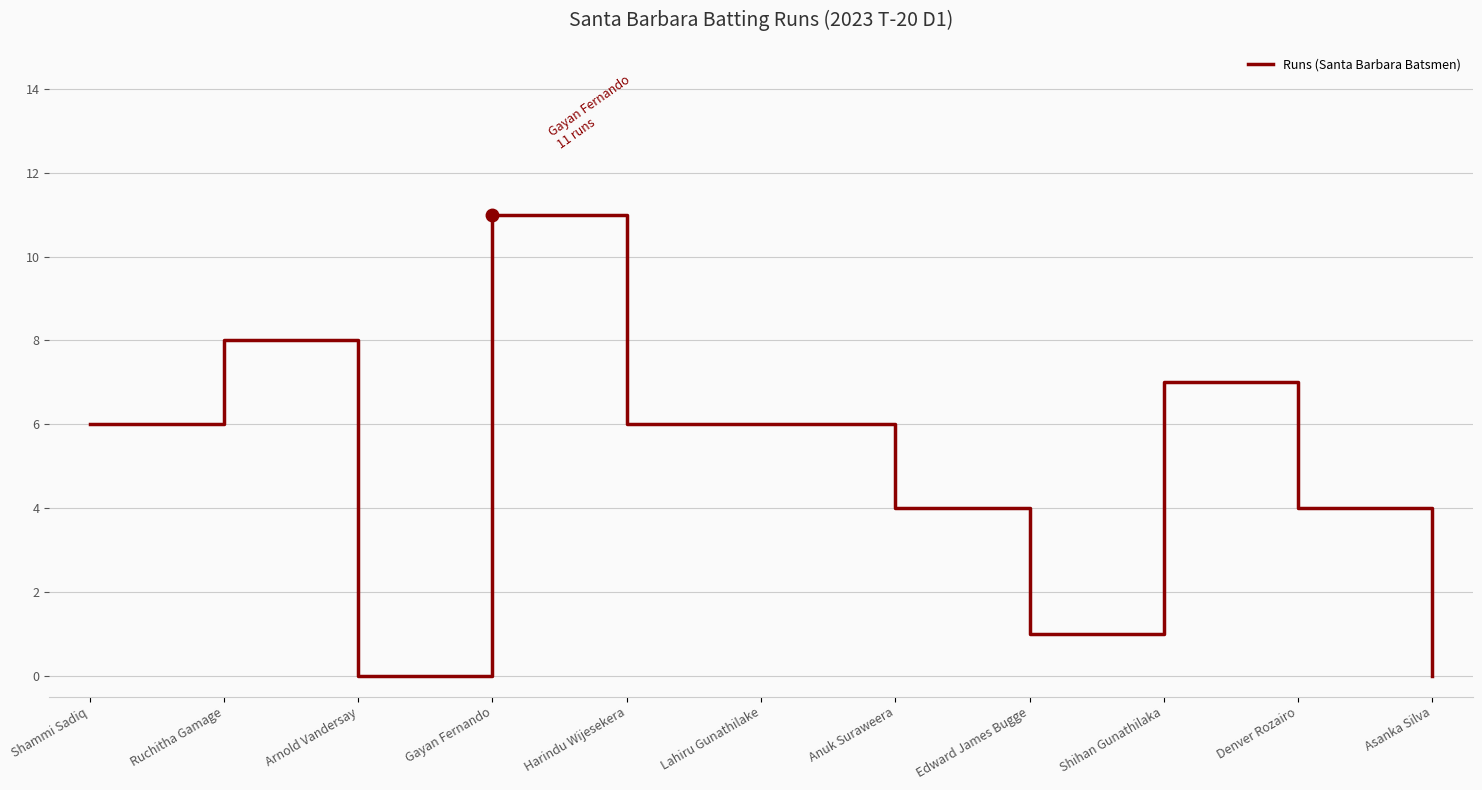

At which category does the data reach its first local peak?

Ruchitha Gamage